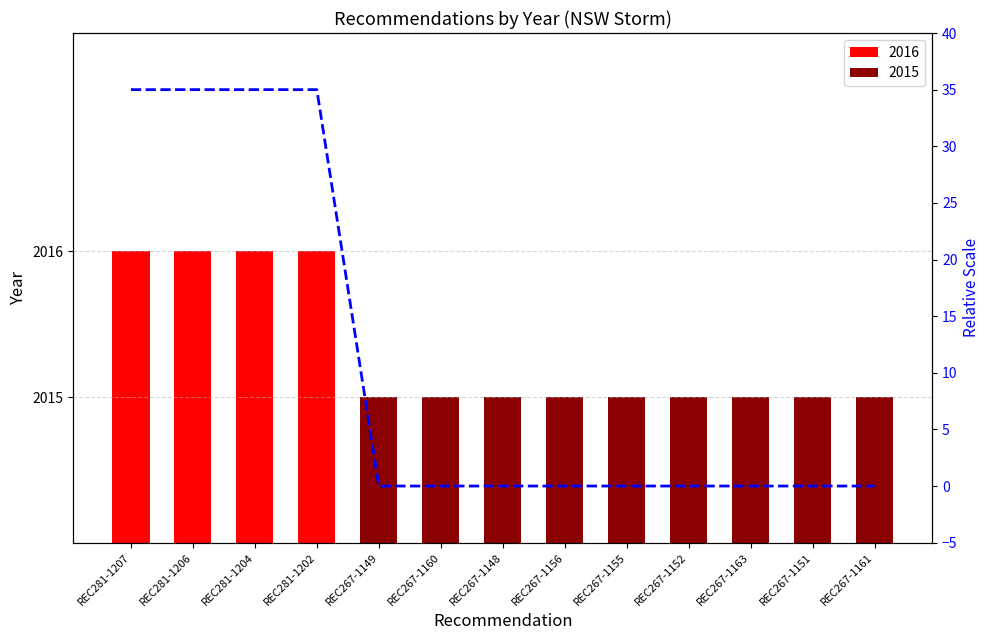

Reading right to left, what are all the values shown in this chart?

0	0	0	0	0	0	0	0	0	35	35	35	35